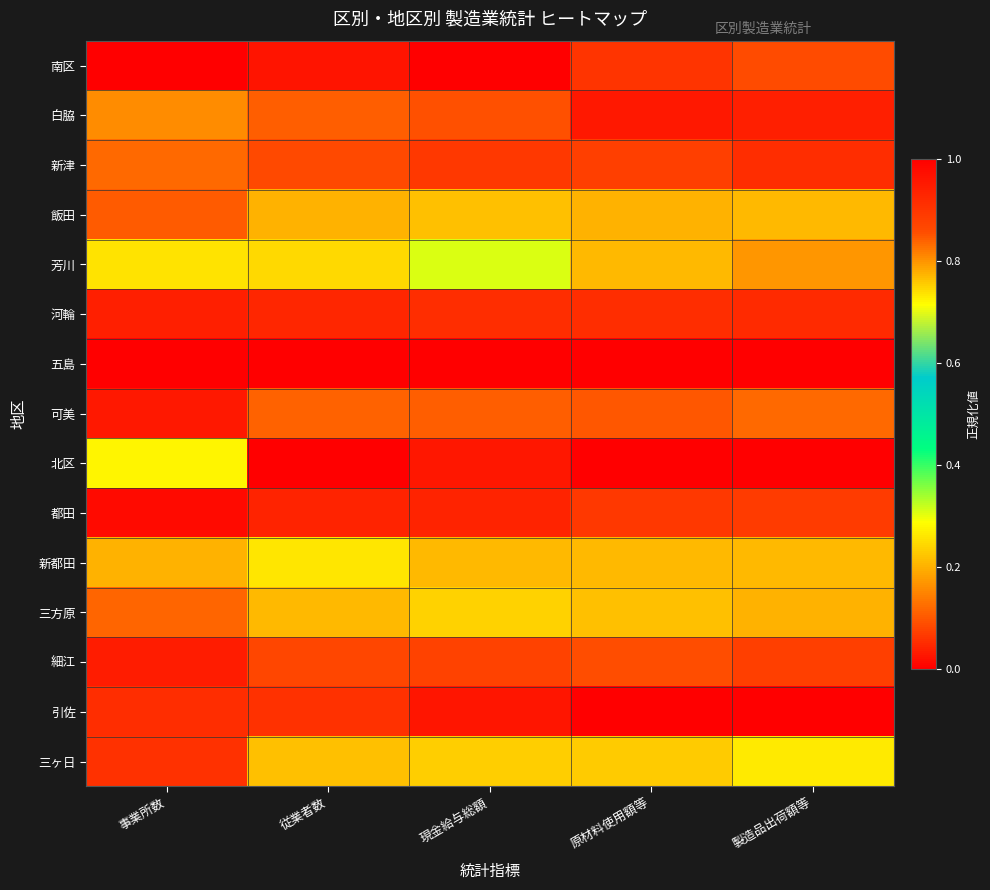

Which series changed the most between 事業所数 and 現金給与総額?

北区